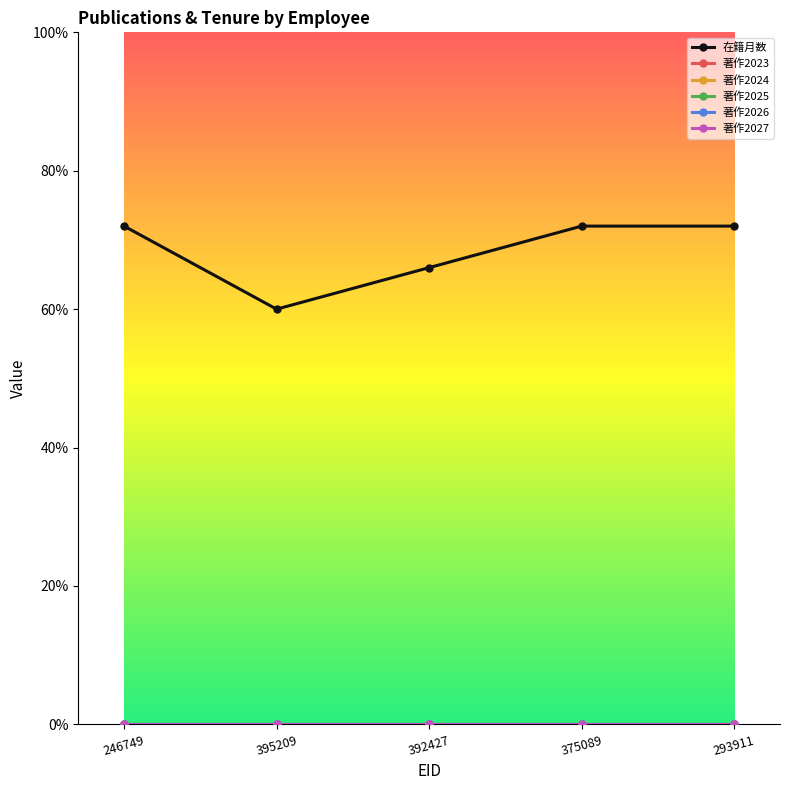

At which category does the chart reach its minimum across all series?

246749